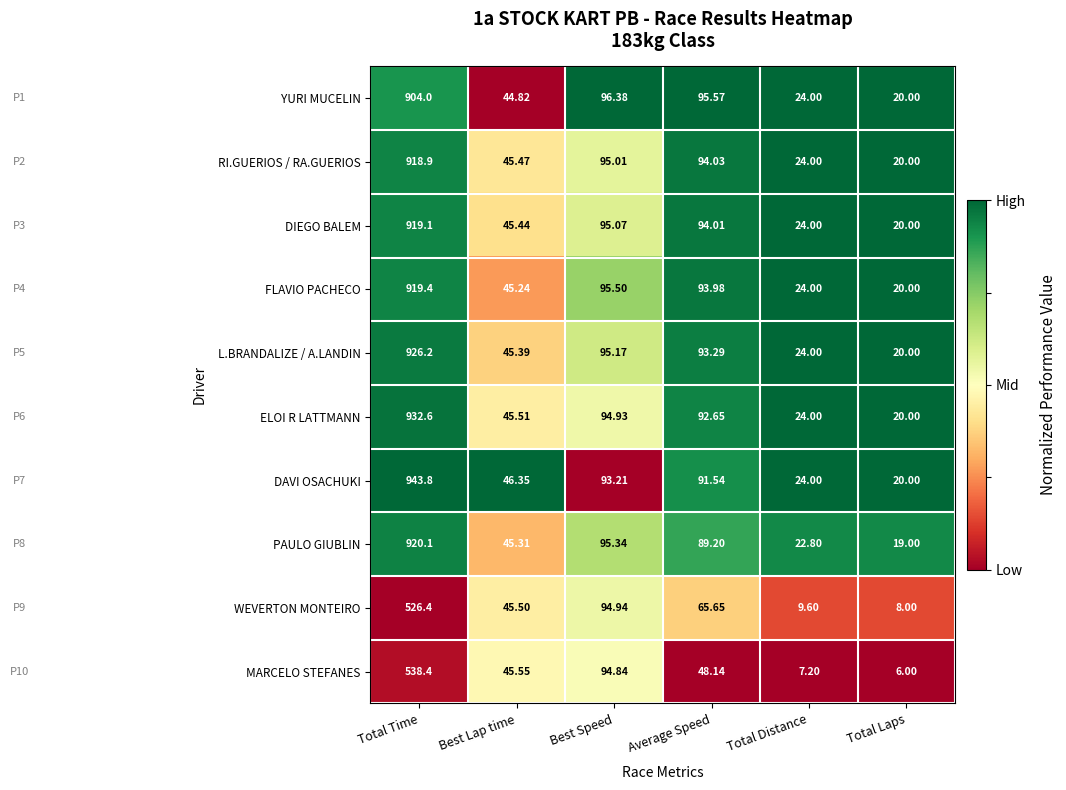

Which series has the largest range (max minus min)?

DAVI OSACHUKI